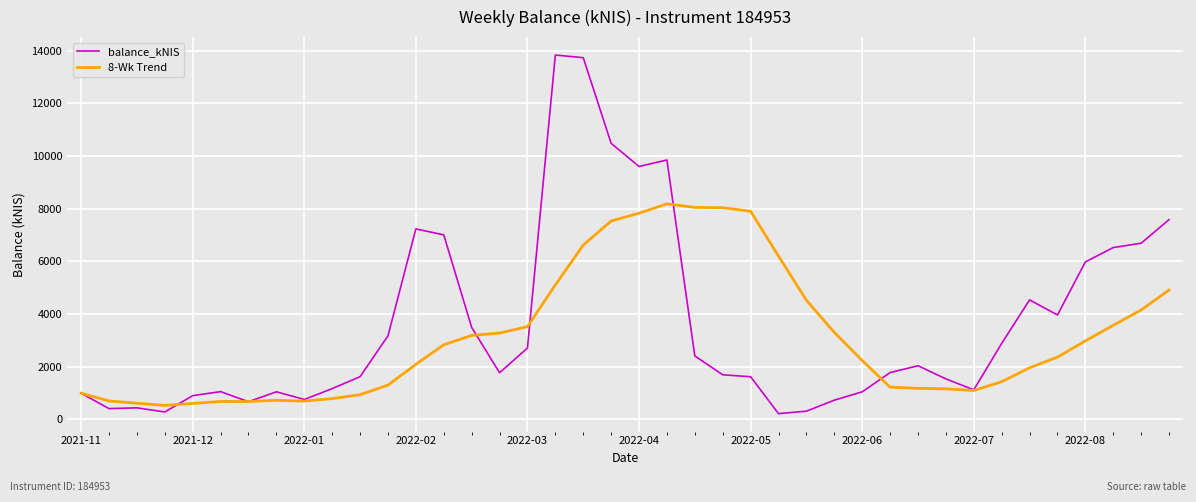

Which series has the widest spread of values?

balance_kNIS